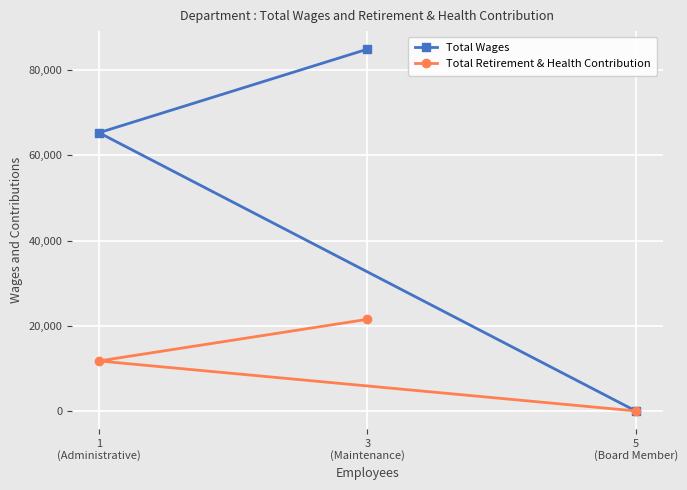

Which has a higher value, 5
(Board Member) or 1
(Administrative)?

1
(Administrative)